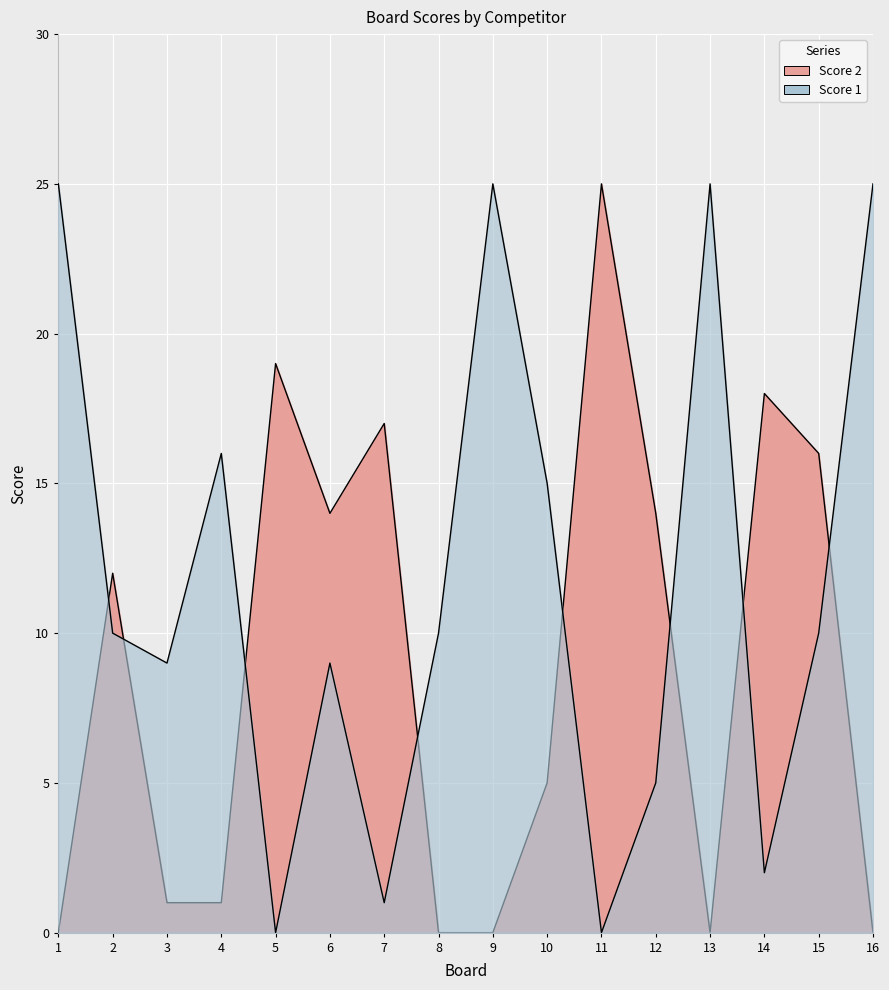

Between 14 and 4, which is larger?

4